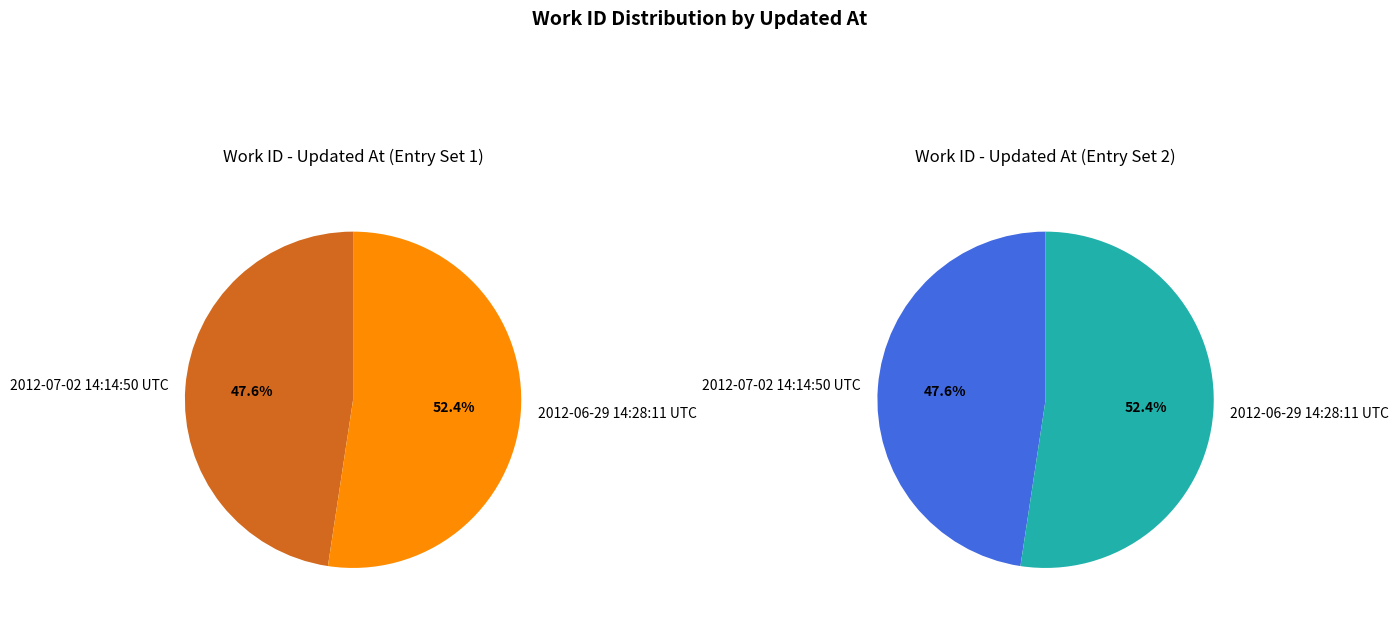

The 2012-06-29 14:28:11 UTC slice represents 66% of the pie. True or false?

False